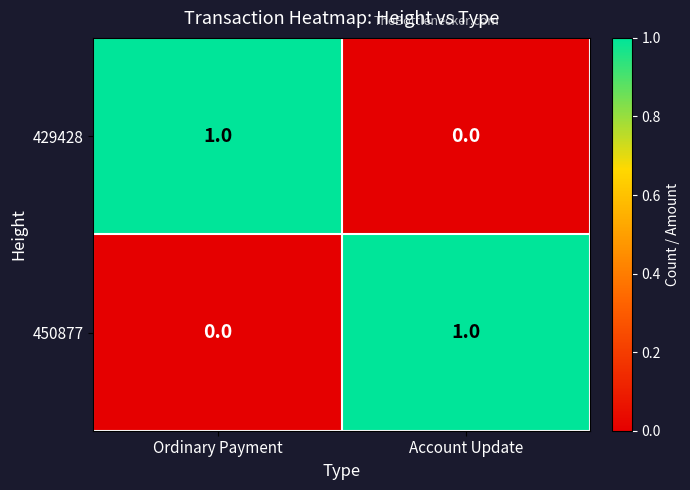

How many categories are shown in the chart?

2